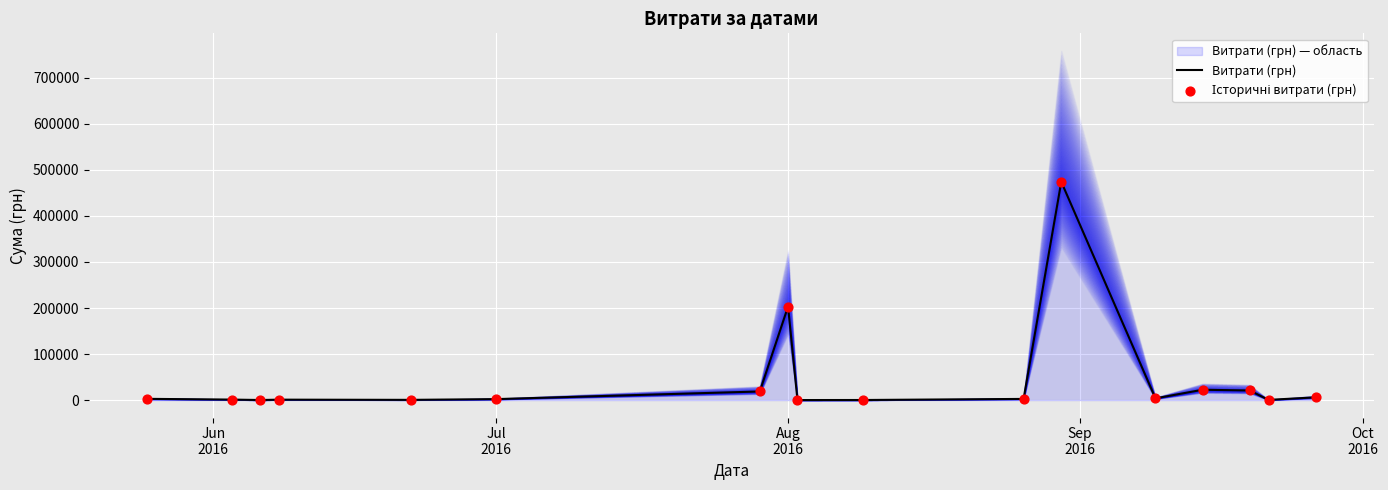

Which series has the largest total across all categories?

Витрати (грн)